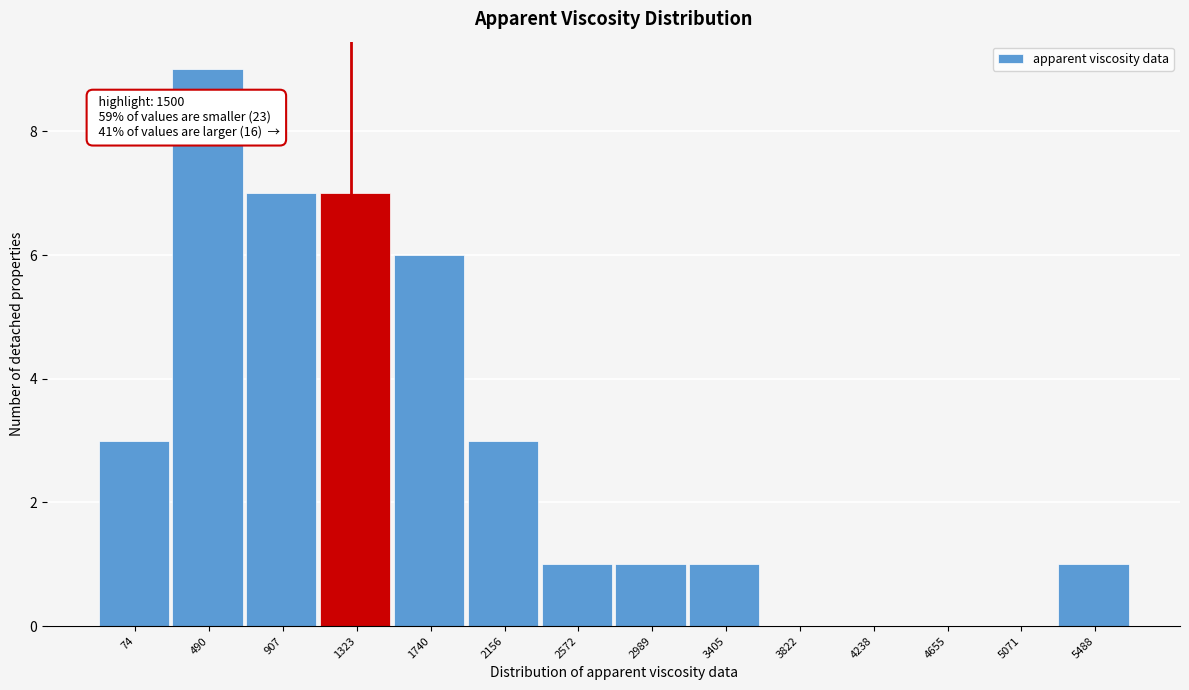

Reading left to right, list all the values displayed in this chart.

74=3	490=9	907=7	1323=7	1740=6	2156=3	2572=1	2989=1	3405=1	3822=0	4238=0	4655=0	5071=0	5488=1